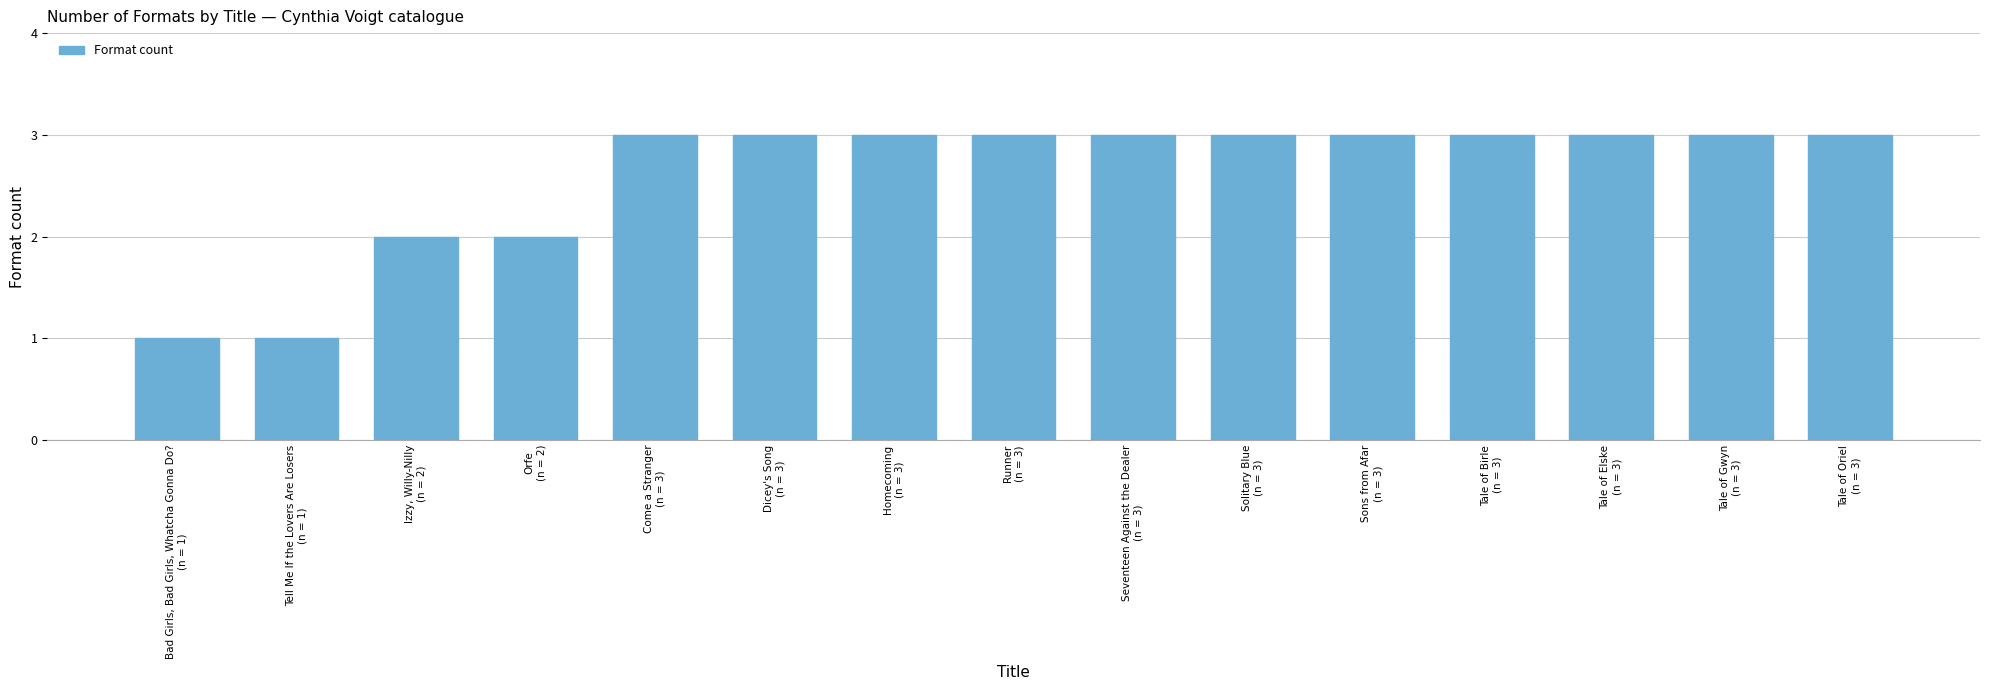

Read the value at Runner
(n = 3).

3